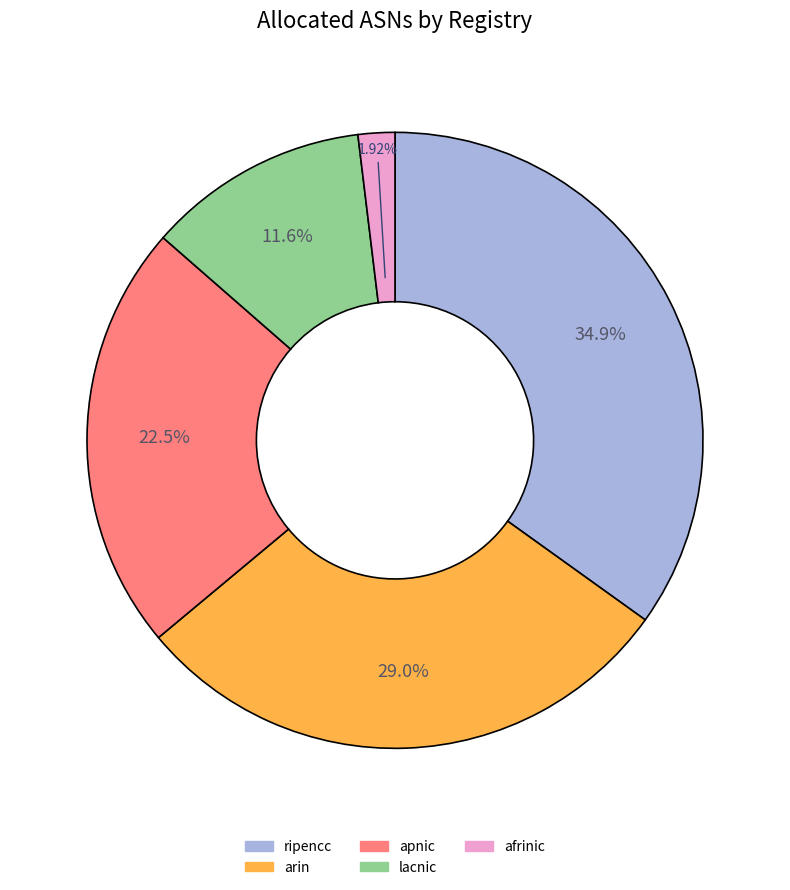

The arin slice represents 29% of the pie. True or false?

True